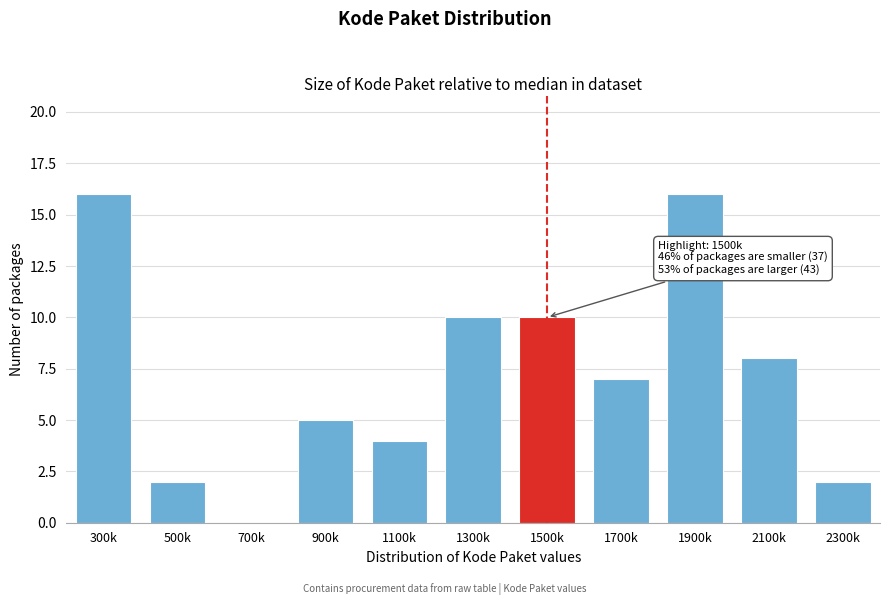

Reading right to left, transcribe all the data shown in this chart.

2300k=2	2100k=8	1900k=16	1700k=7	1500k=10	1300k=10	1100k=4	900k=5	700k=0	500k=2	300k=16